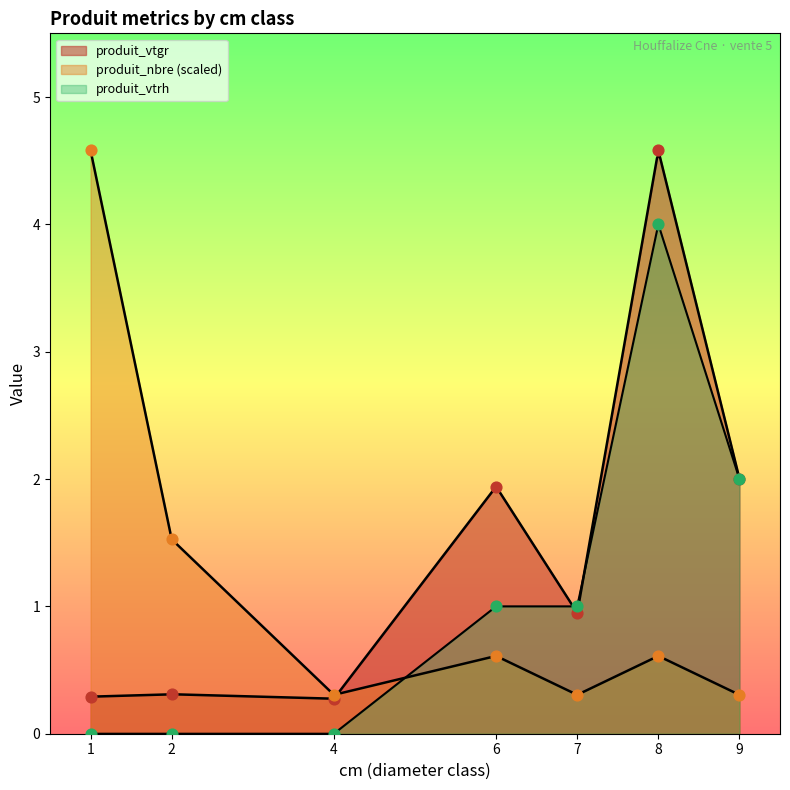

Which series reaches the maximum Y coordinate?

produit_vtgr